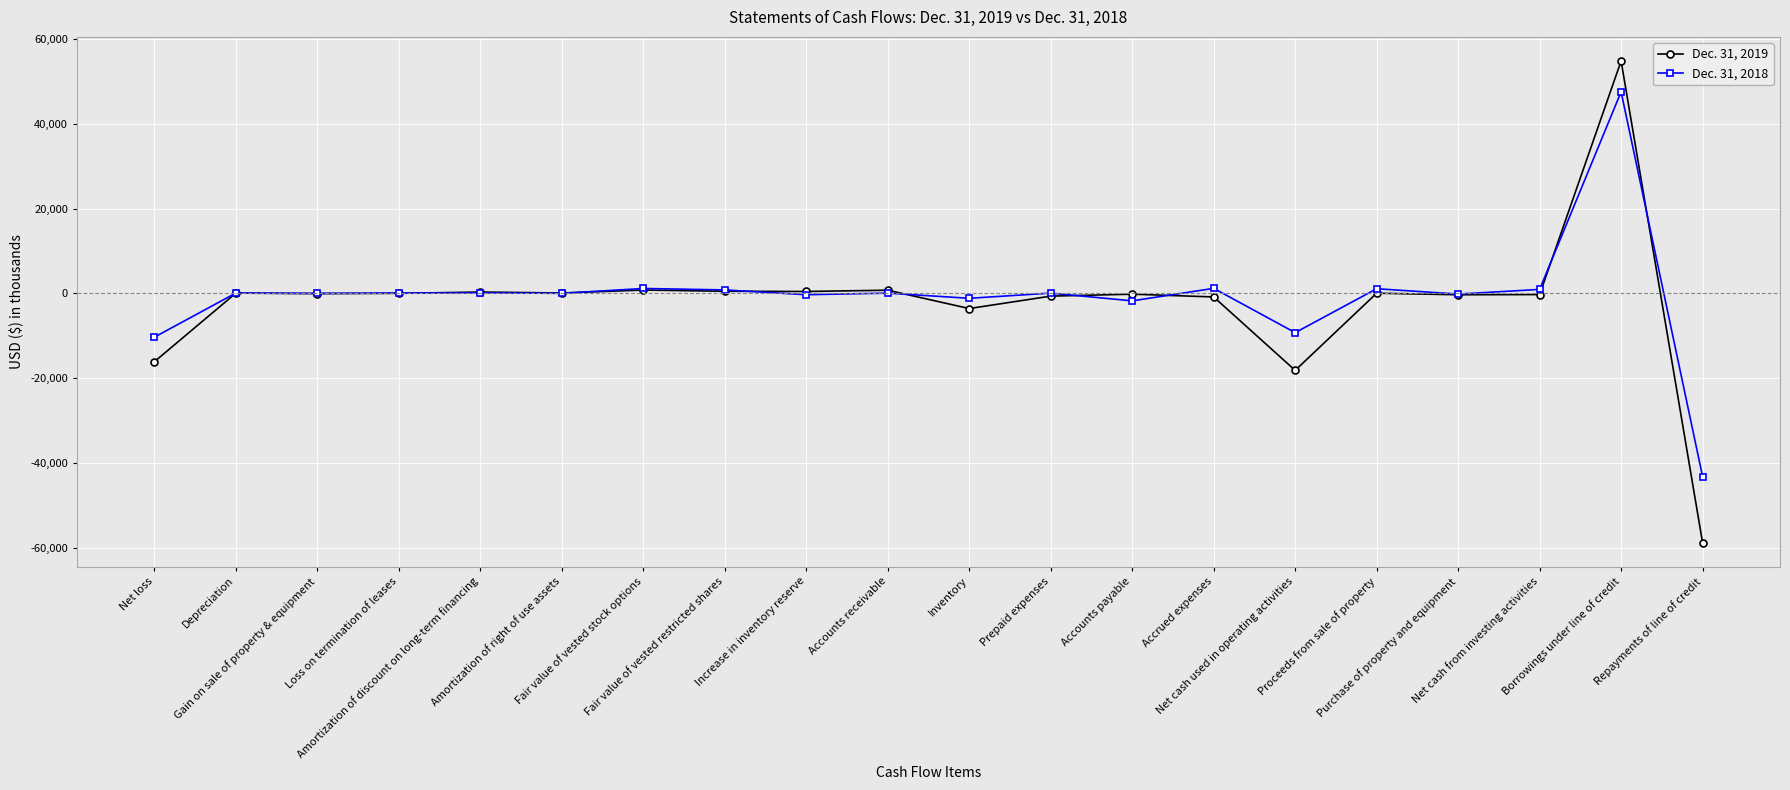

How many distinct data groups are displayed?

2